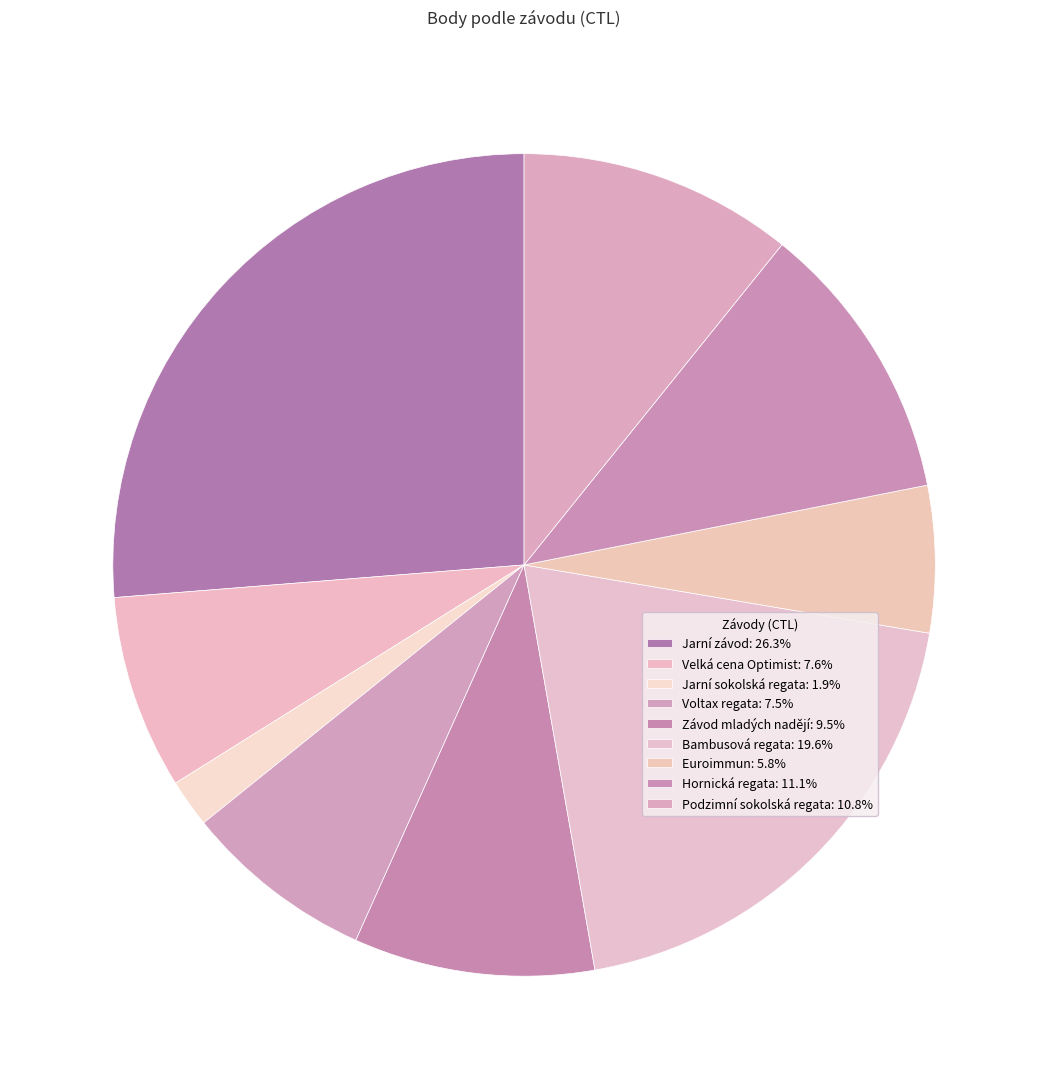

How many slices are in this pie chart?

9